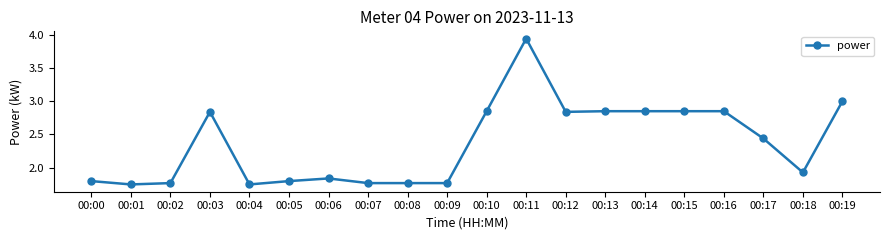

Where does the data first go above 2?

00:03